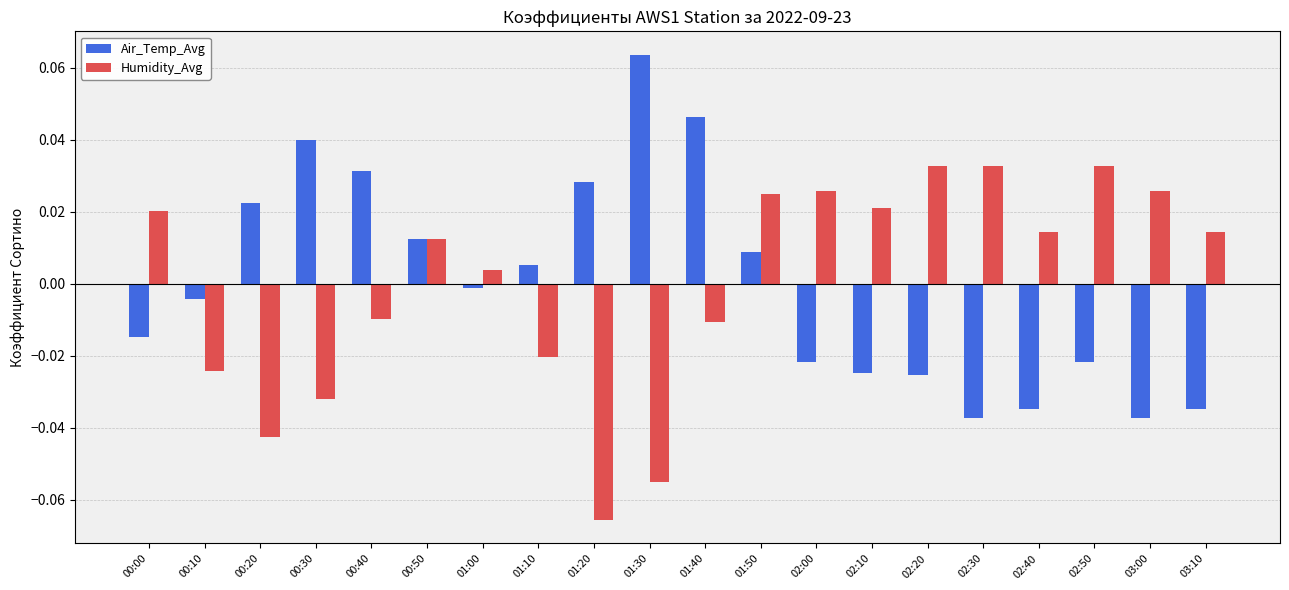

Count the number of categories in the chart.

20